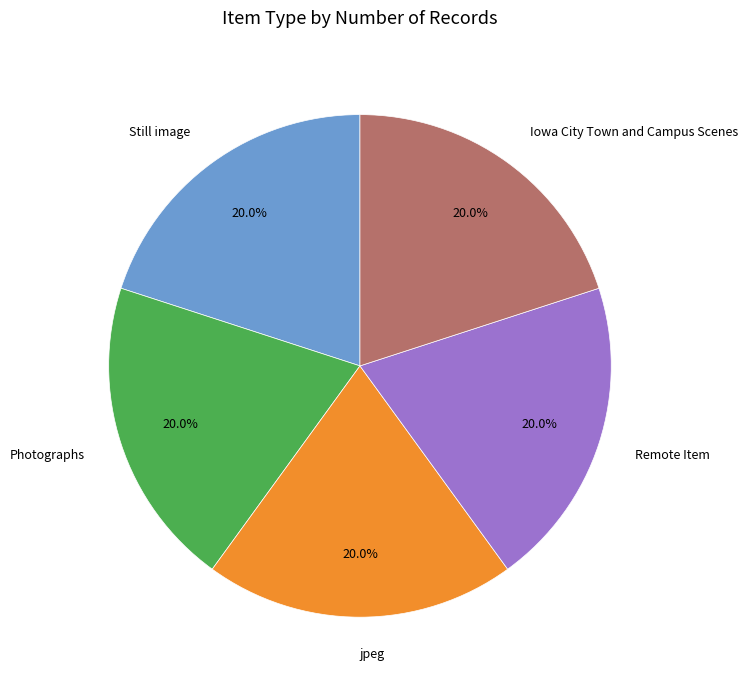

What is the total percentage of Still image and Iowa City Town and Campus Scenes?

40.0%